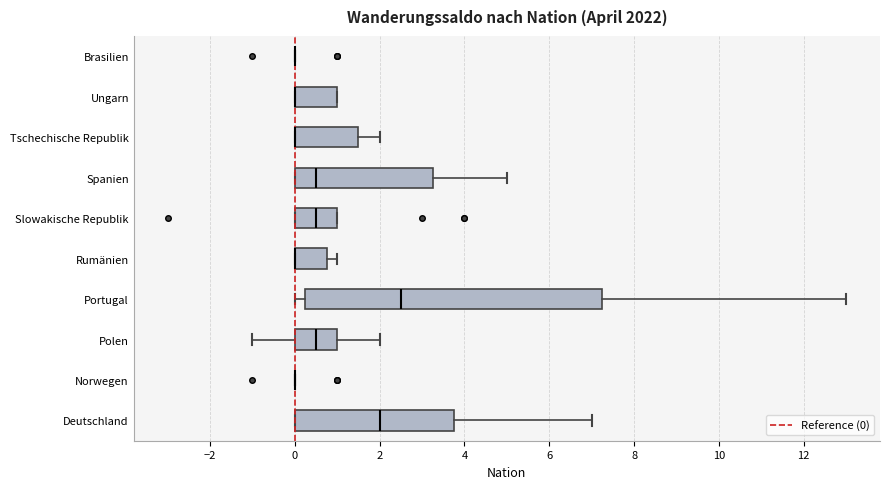

Reading bottom to top, transcribe this box plot: for each box, give where its median line is, the range the box spans, and where its two whiskers end, as read against the x-axis. The values are not printed on the chart, so give them approximately, as read against the axis.

Deutschland: median 2.0, box 0.0 to 3.8, whiskers 0.0 to 7.0
Norwegen: box collapsed to a line at 0.0, whiskers 0.0 to 0.0
Polen: median 0.6, box 0.0 to 1.0, whiskers -1.0 to 2.0
Portugal: median 2.6, box 0.2 to 7.2, whiskers 0.0 to 13.0
Rumänien: median 0.0 (drawn on the box's left edge), box 0.0 to 0.8, whiskers 0.0 to 1.0
Slowakische Republik: median 0.6, box 0.0 to 1.0, whiskers 0.0 to 1.0
Spanien: median 0.6, box 0.0 to 3.2, whiskers 0.0 to 5.0
Tschechische Republik: median 0.0 (drawn on the box's left edge), box 0.0 to 1.6, whiskers 0.0 to 2.0
Ungarn: median 0.0 (drawn on the box's left edge), box 0.0 to 1.0, whiskers 0.0 to 1.0
Brasilien: box collapsed to a line at 0.0, whiskers 0.0 to 0.0